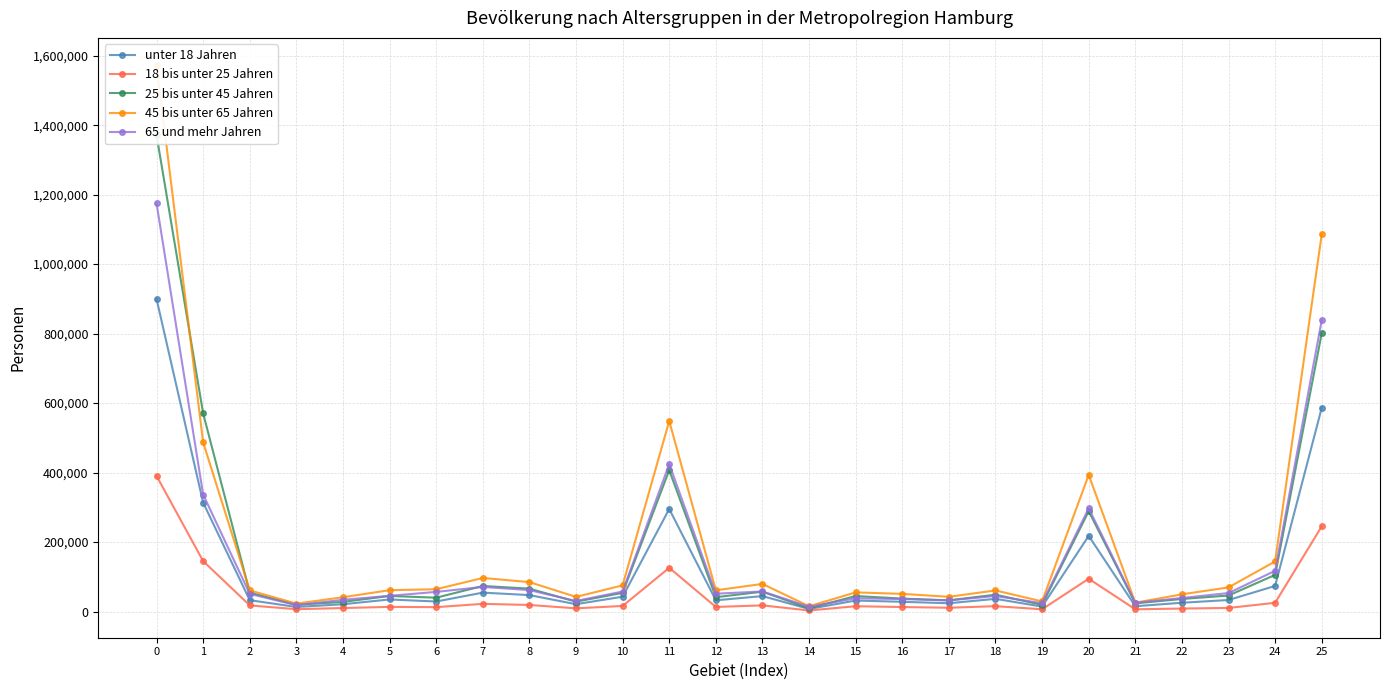

What is the total value across all series at 18?

205357